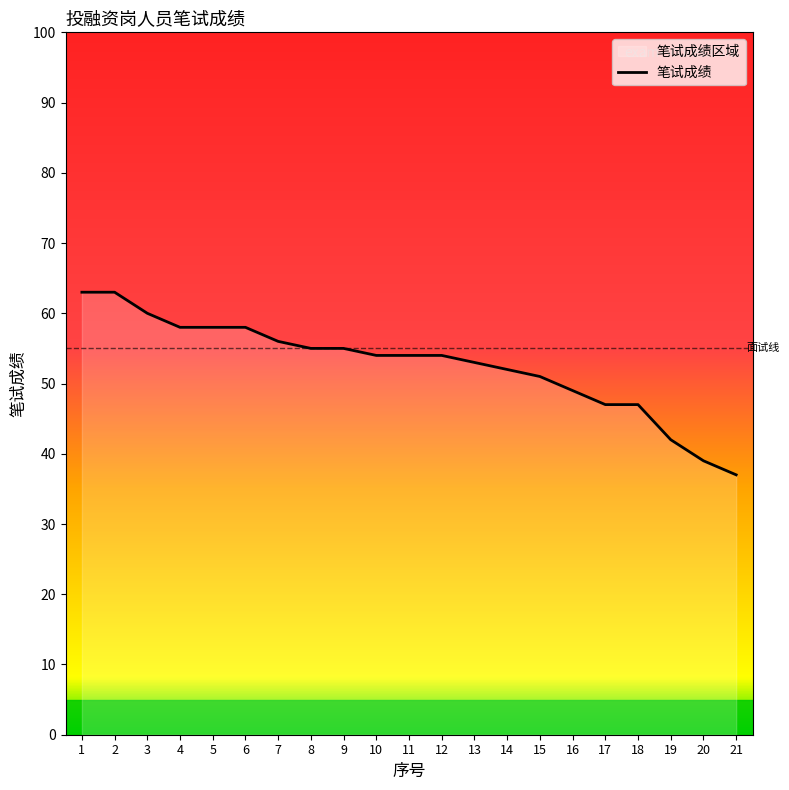

List the labels in order of value, smallest first.

21, 20, 19, 17, 18, 16, 15, 14, 13, 10, 11, 12, 8, 9, 7, 4, 5, 6, 3, 1, 2